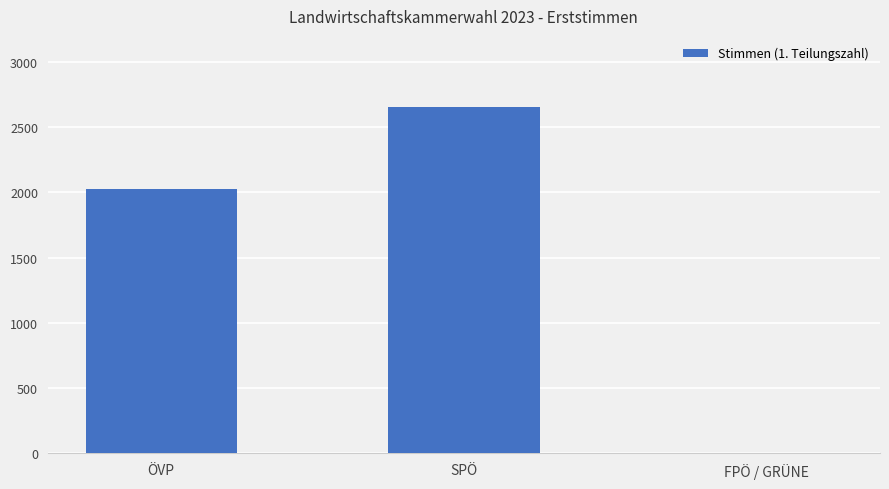

Which label corresponds to the largest value in the chart?

SPÖ